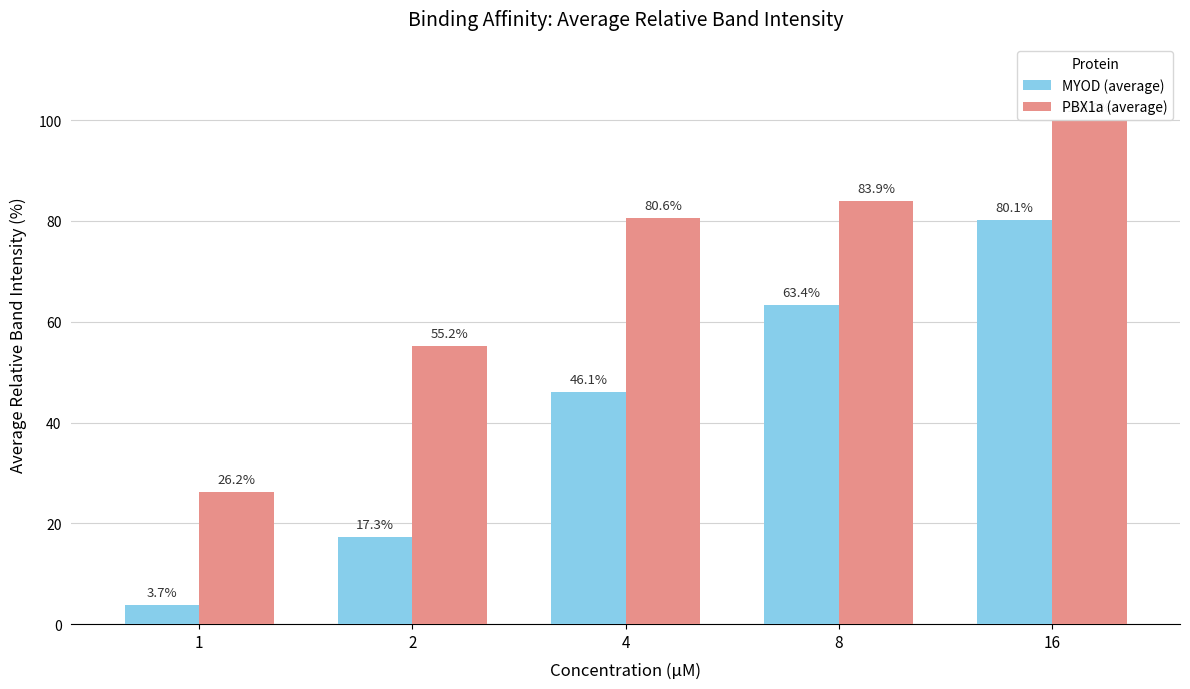

At which label does PBX1a (average) first exceed 80?

4